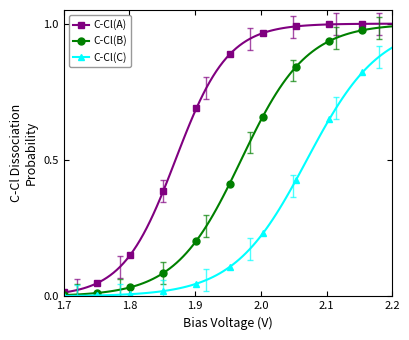

Which series has the largest total across all categories?

C-Cl(A)